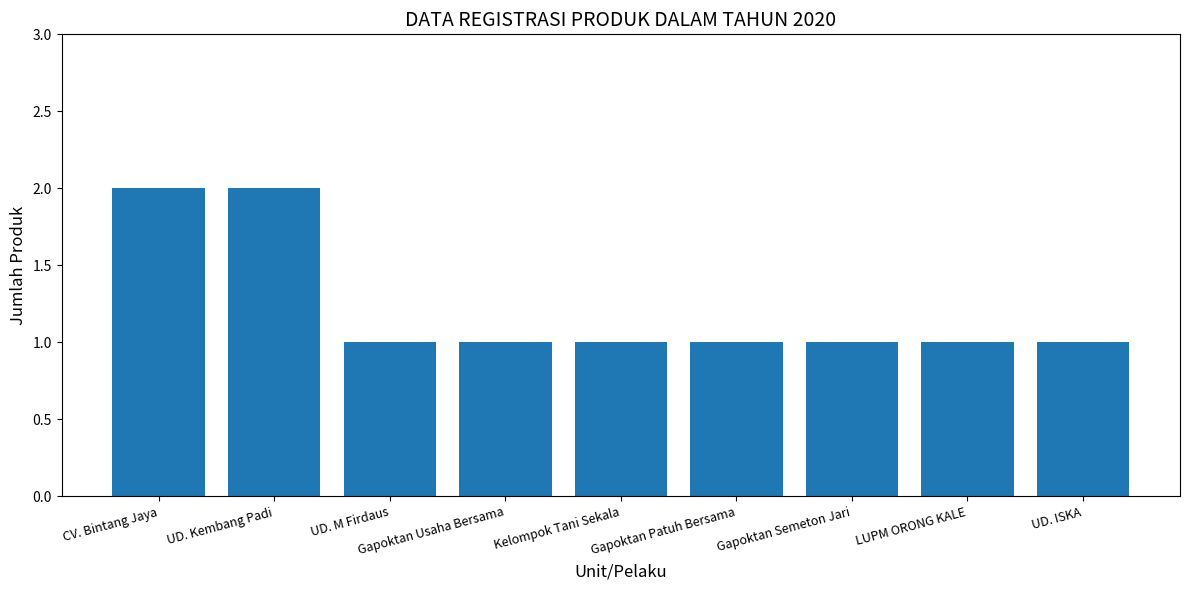

How many bars are there in total?

9